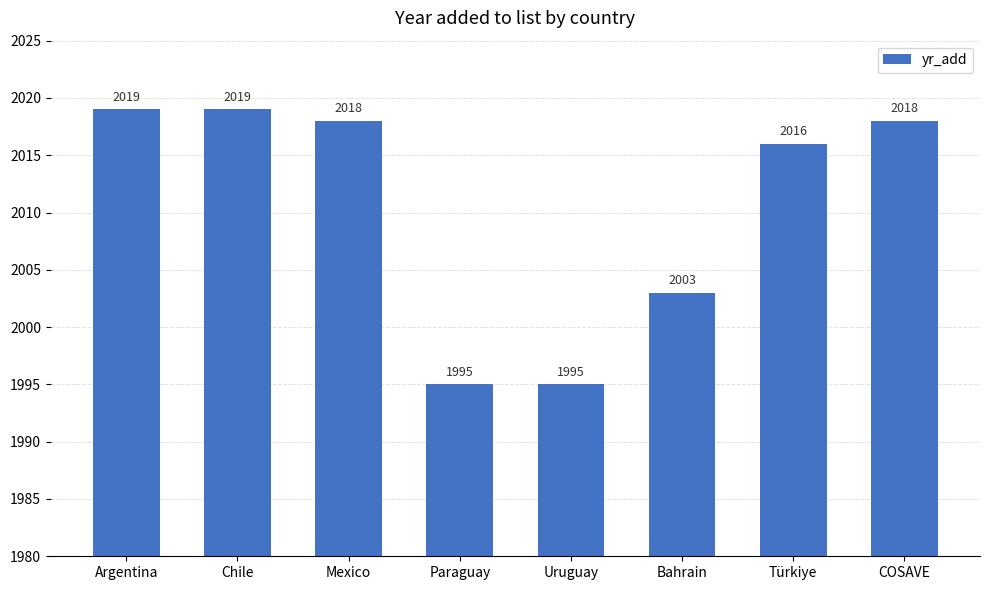

What is the minimum value shown in the chart?

1995